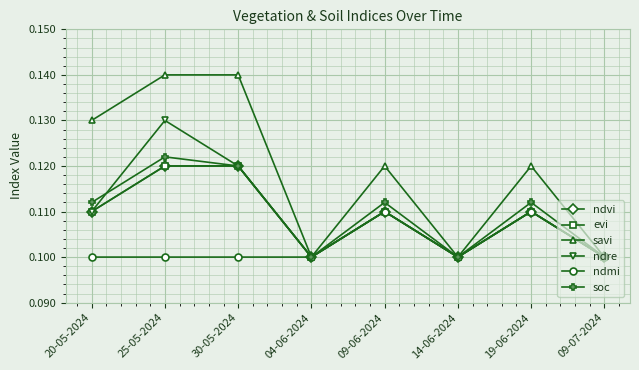

Is the value of ndvi at 20-05-2024 greater than the value of soc at 09-07-2024?

Yes